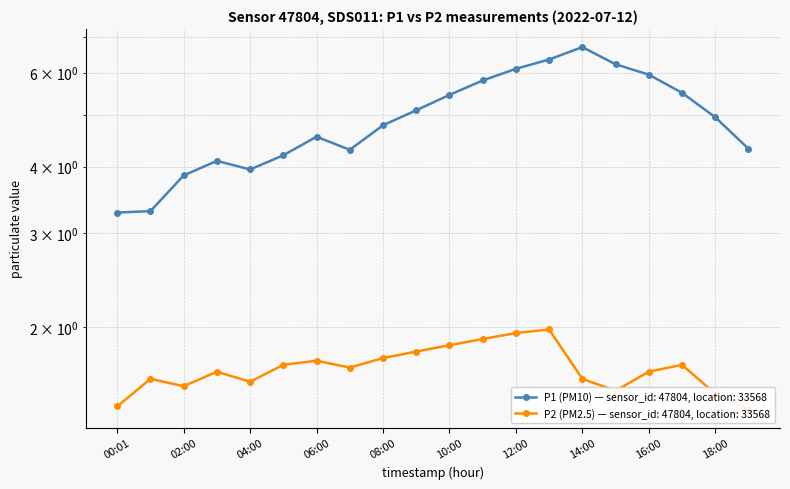

What is the average value of the P1 series?

4.9